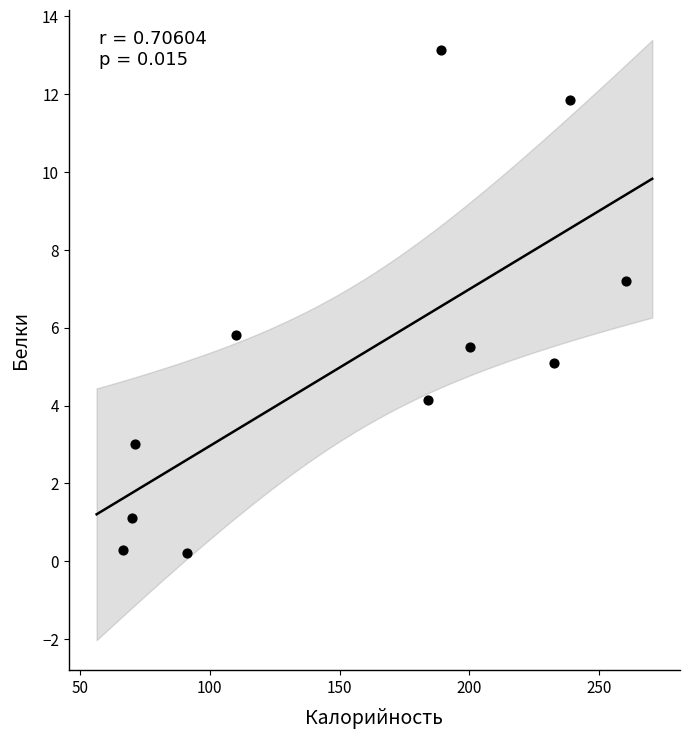

What is the range of X values (max minus min)?

193.9